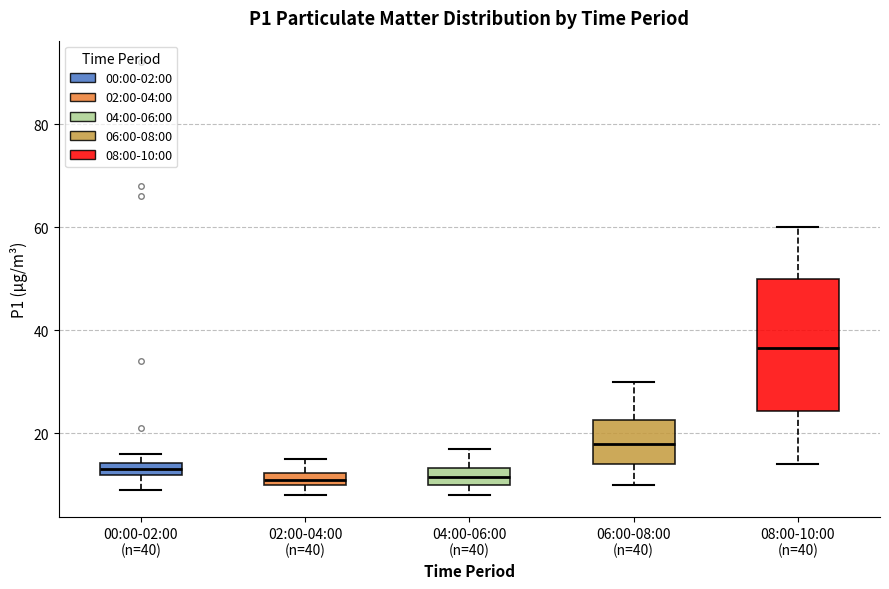

Which box is the tallest, from its lower edge to its upper edge?

08:00-10:00 (n=40)